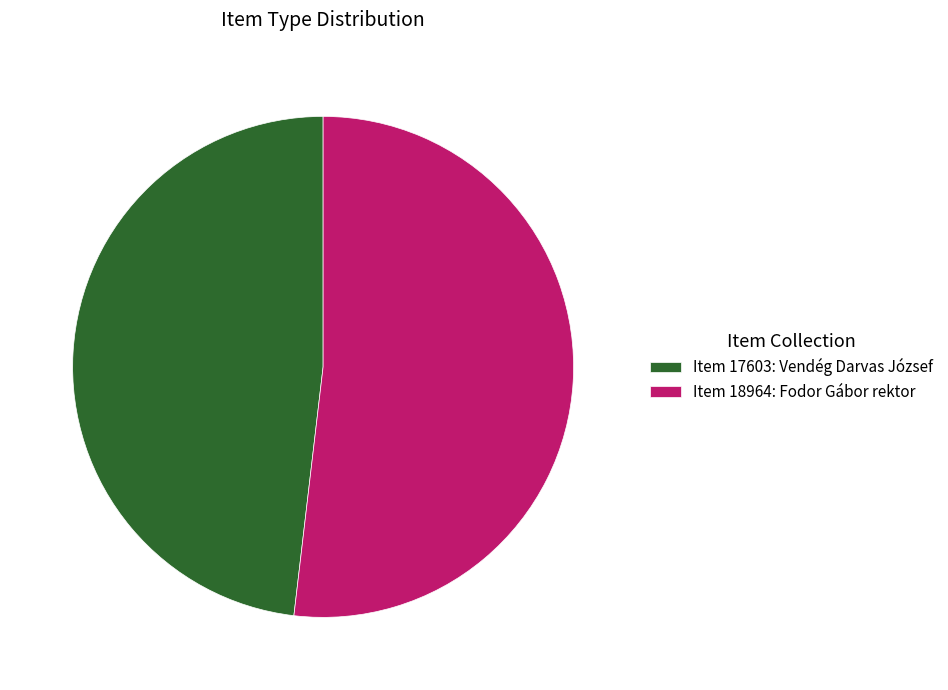

True or false: Item 18964: Fodor Gábor rektor accounts for 52% of the total.

True